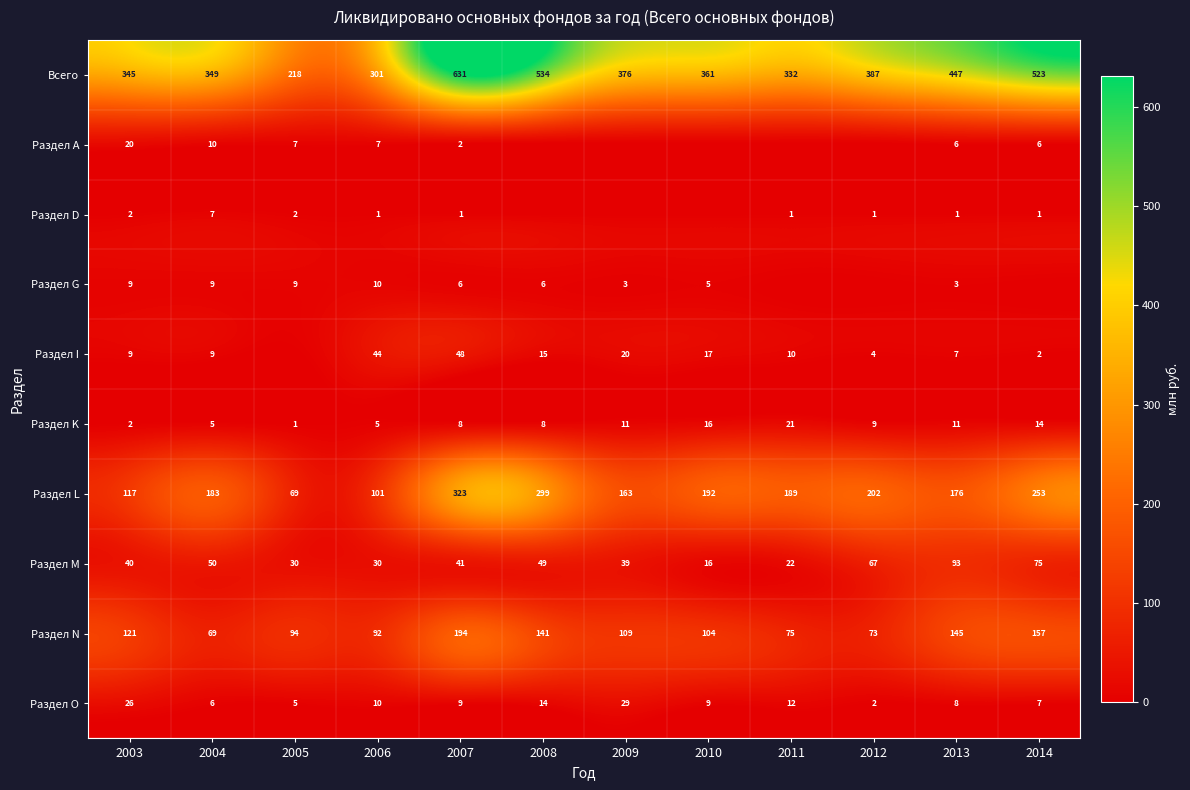

Where is Раздел L nearest to the value 196?

2010